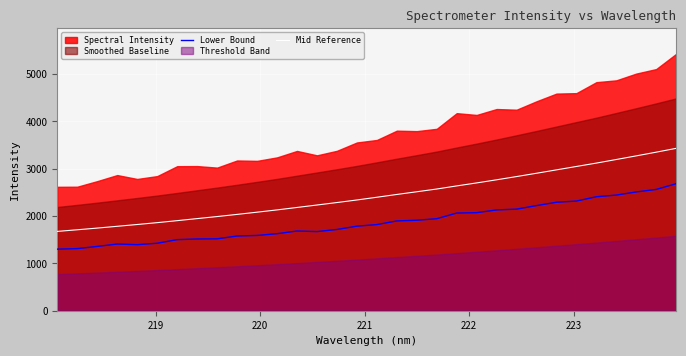

True or false: Lower Bound and Mid Reference intersect in this chart.

False